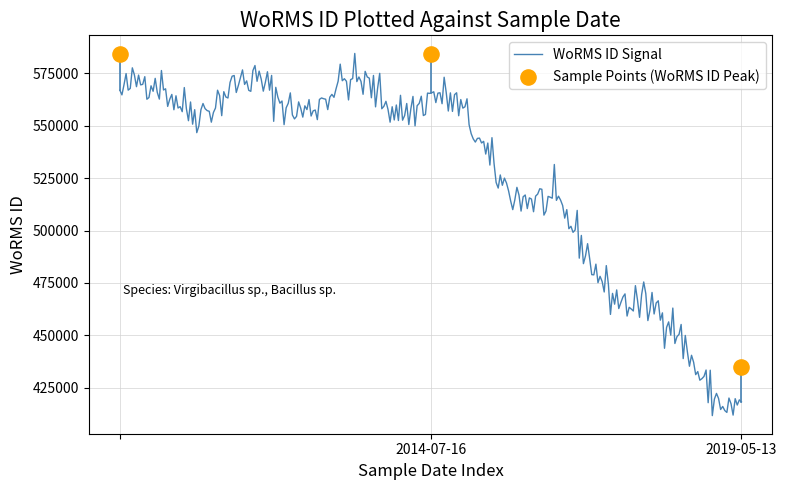

What is the ratio of the value at 2014-07-16 to the value at 2019-05-13?

1.4